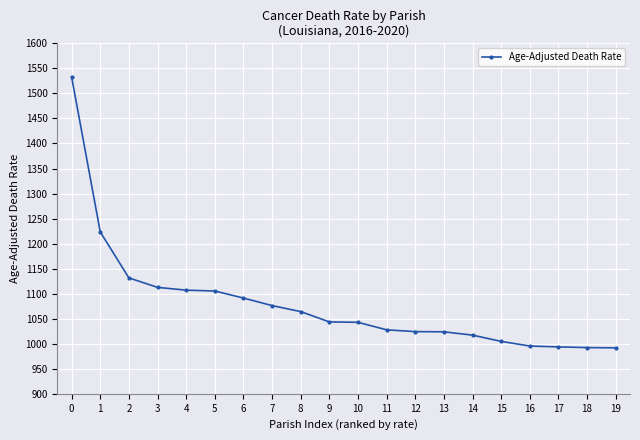

Is this an area chart (filled region under the line)?

No